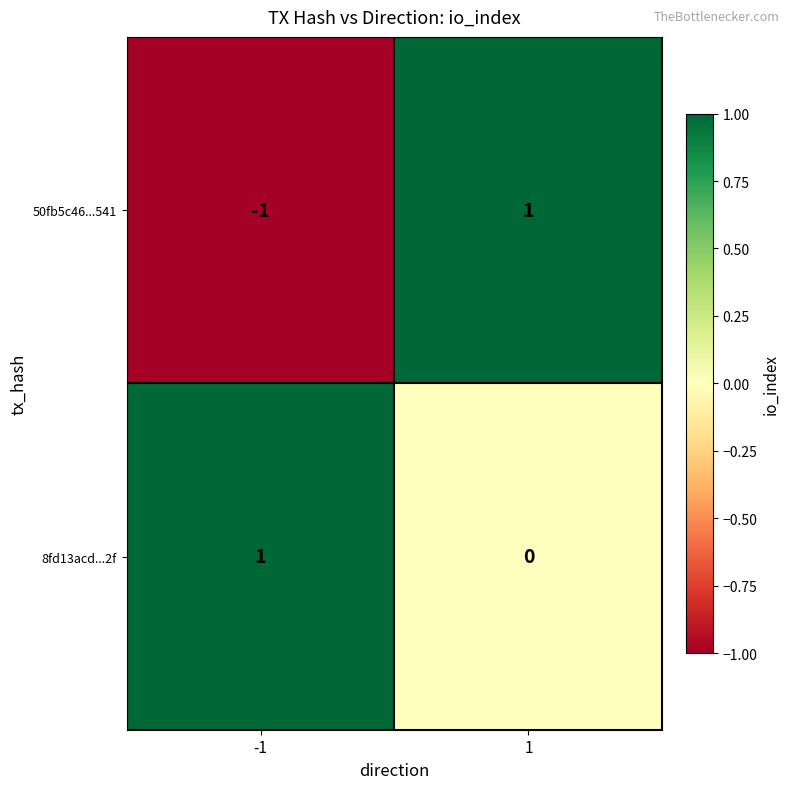

Which series has the widest spread of values?

50fb5c46...541